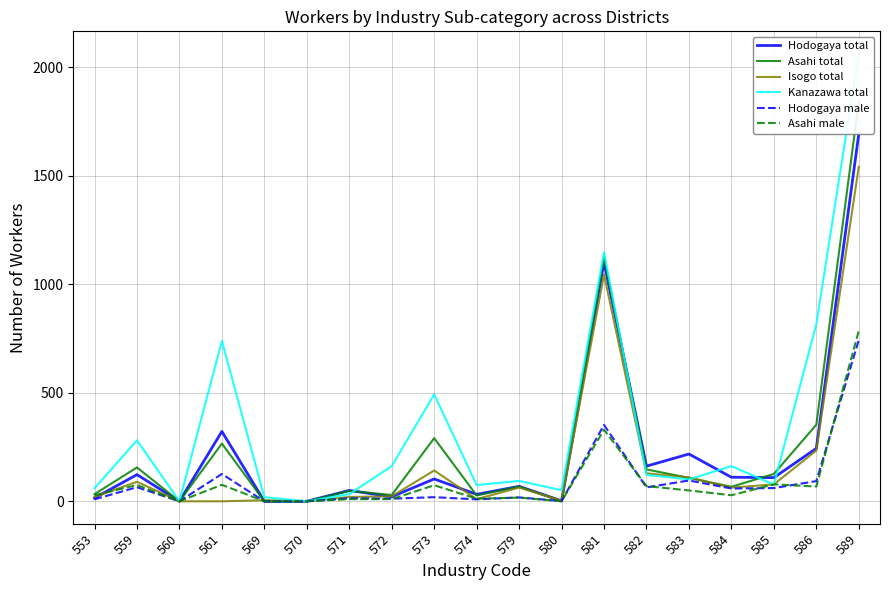

At which label is Asahi male closest to 393?

581